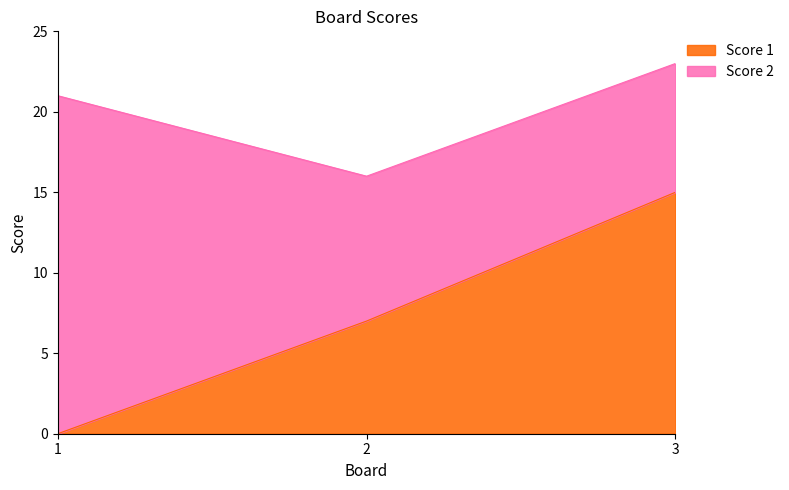

Reading left to right, transcribe the values for Score 1.

0	7	15